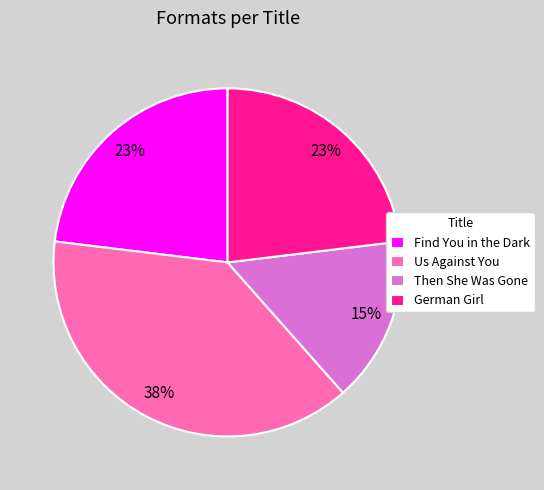

What is the ratio of the value at Us Against You to the value at Find You in the Dark?

1.7